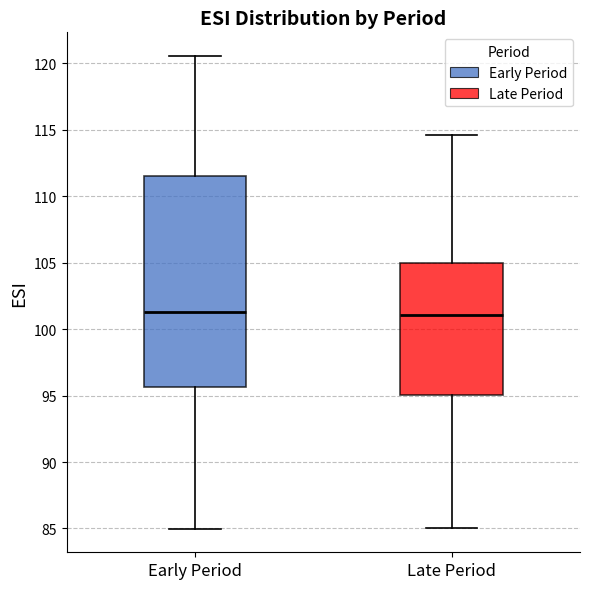

Reading left to right, read every box against the y-axis: the position of its median line, the range the box covers, and the ends of its whiskers. The values are not printed on the chart, so give them approximately, as read against the axis.

Early Period: median 101.5, box 95.5 to 111.5, whiskers 85.0 to 120.5
Late Period: median 101.0, box 95.0 to 105.0, whiskers 85.0 to 114.5